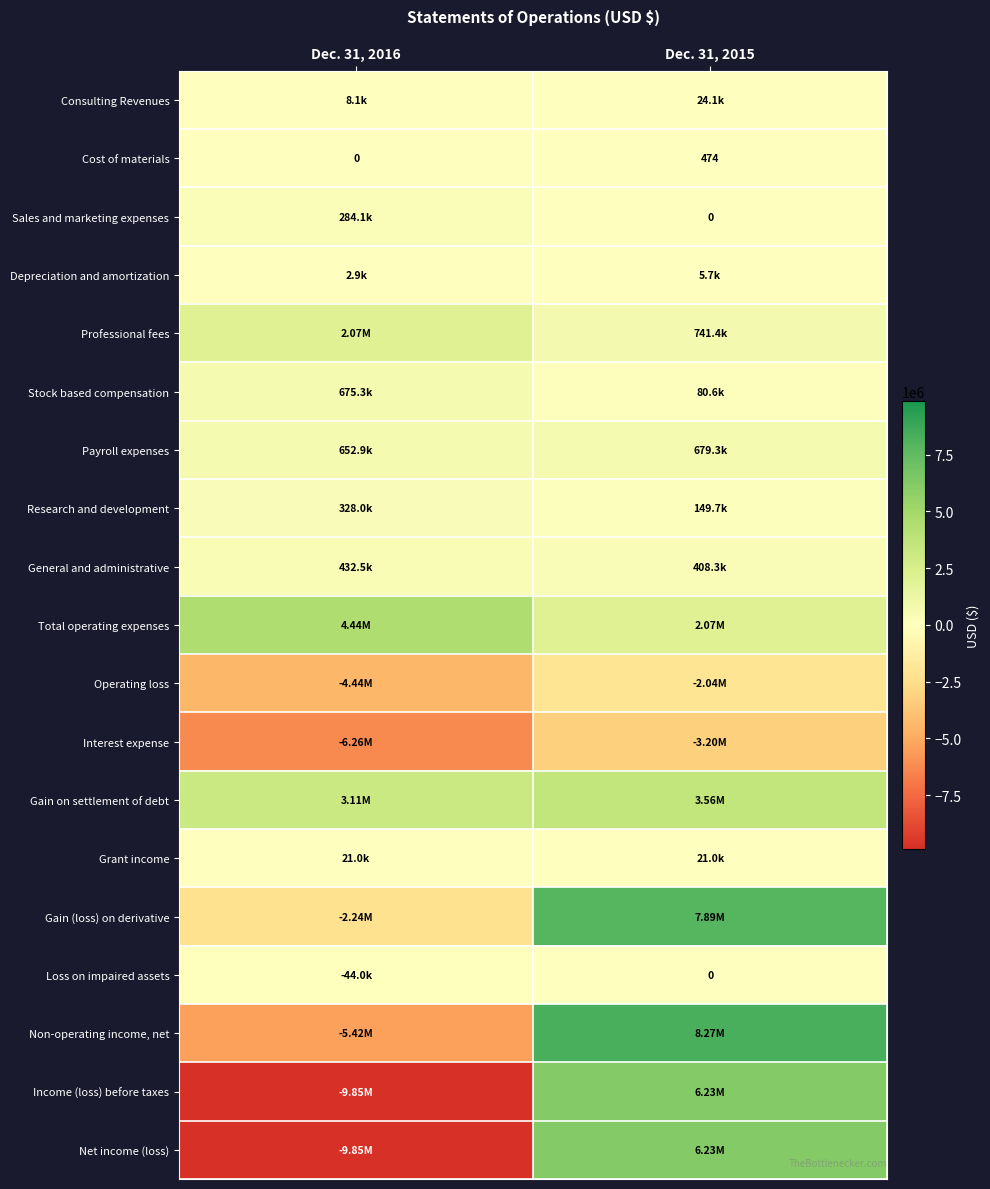

True or false: Loss on impaired assets has a value of -30662 at Dec. 31, 2015.

False